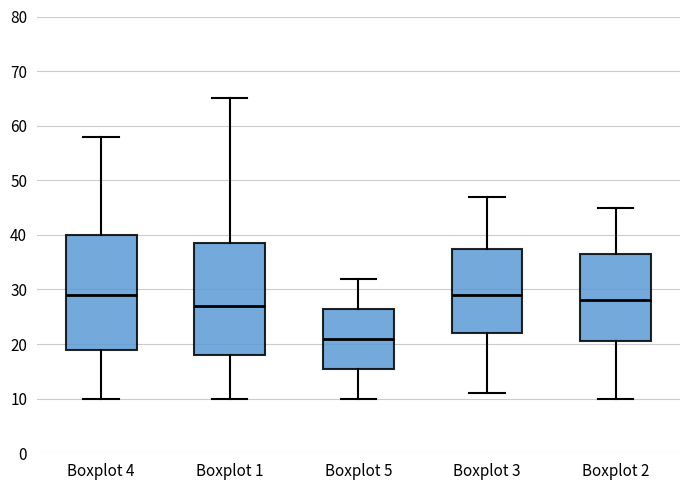

Where does the lower whisker of the box for Boxplot 1 end on the y-axis? The values are not printed on the chart, so give them approximately, as read against the axis.

10